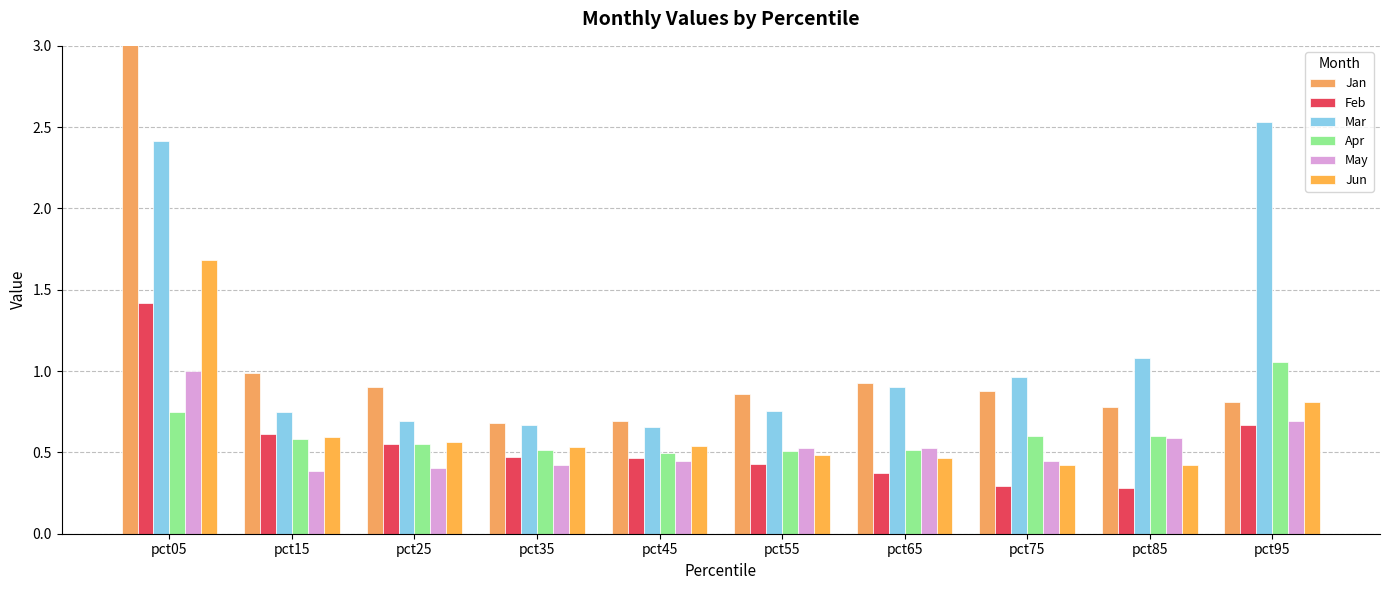

What is the value of the Mar bar at the 8th from the left?

1.0